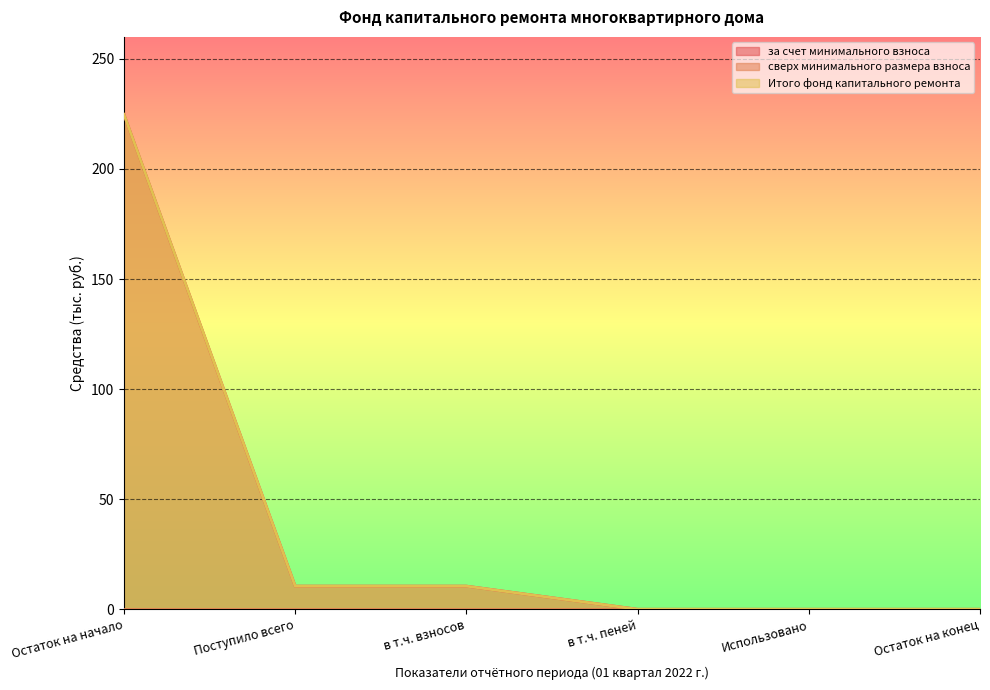

Is the value of за счет минимального взноса at Поступило всего greater than the value of Итого фонд капитального ремонта at Остаток на начало?

No